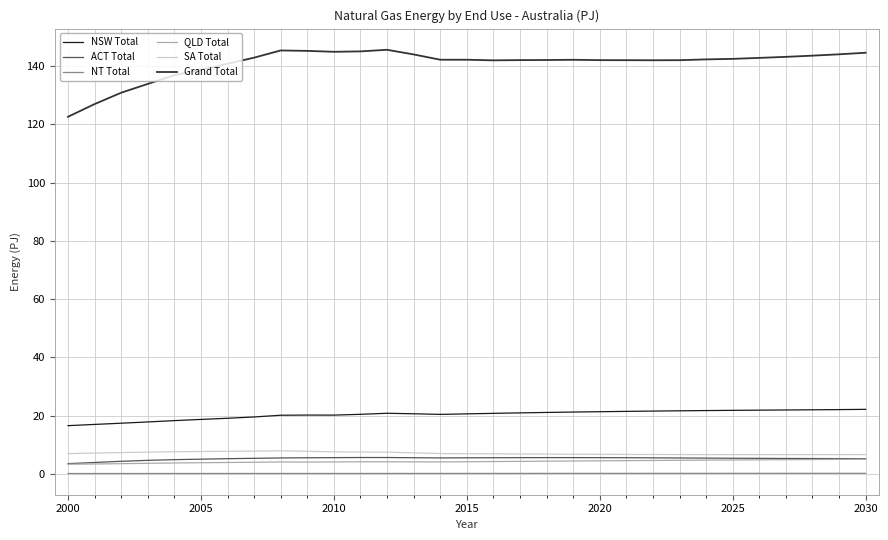

Which series has the widest spread of values?

Grand Total